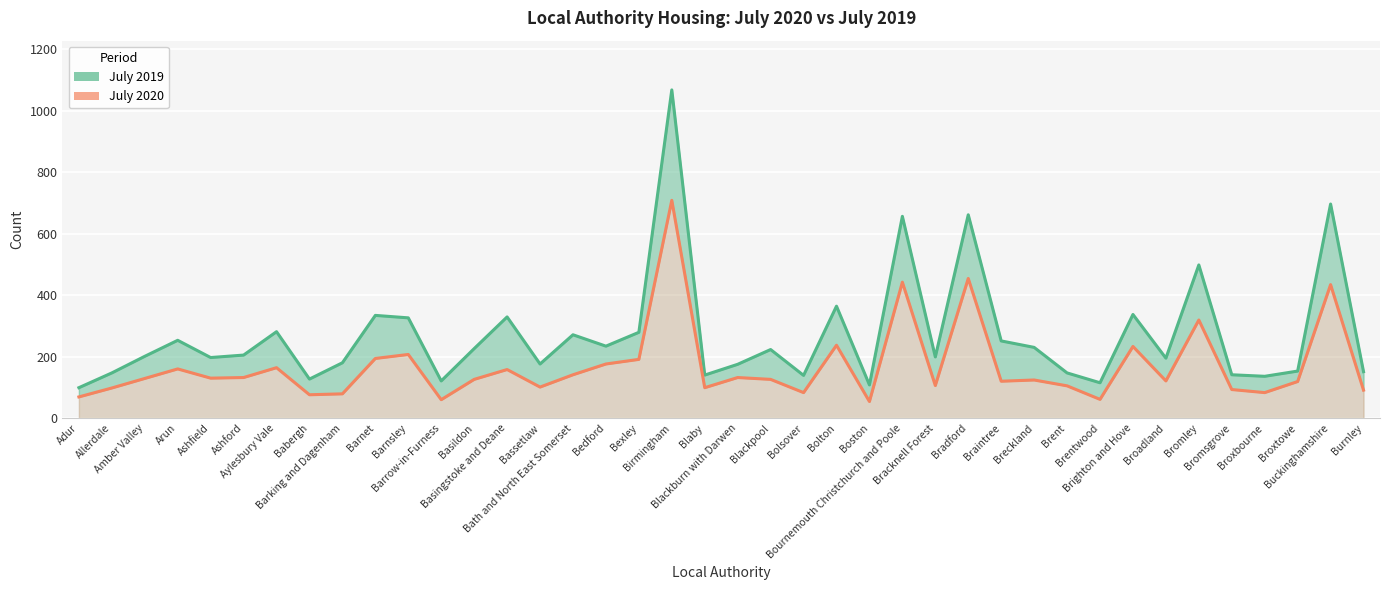

Which category has the lowest value in the July 2019 series?

Adur